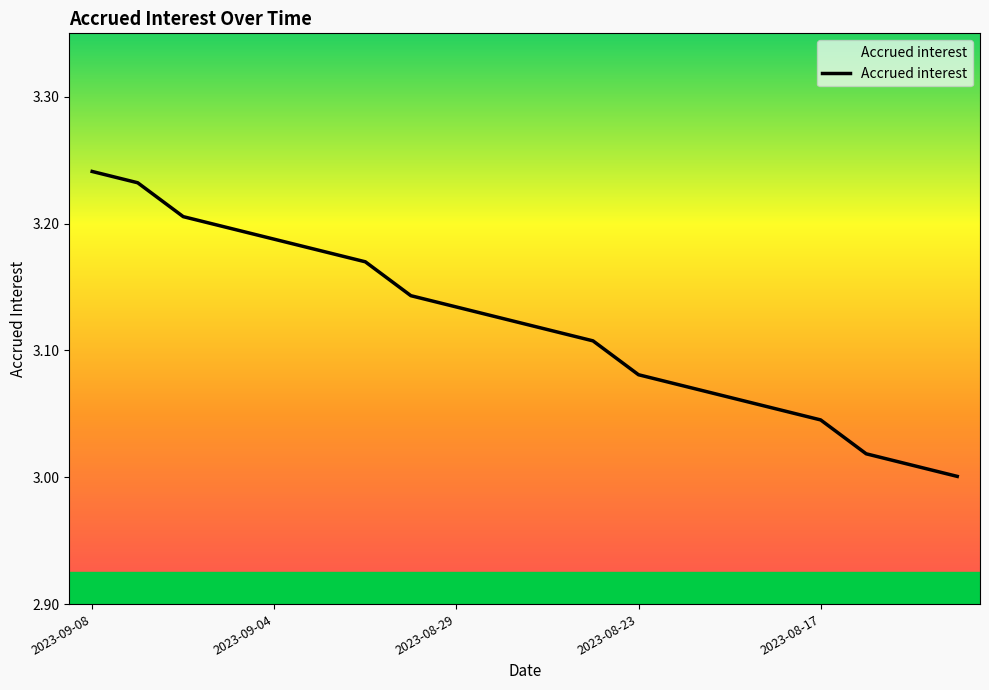

How many series are shown in this chart?

1